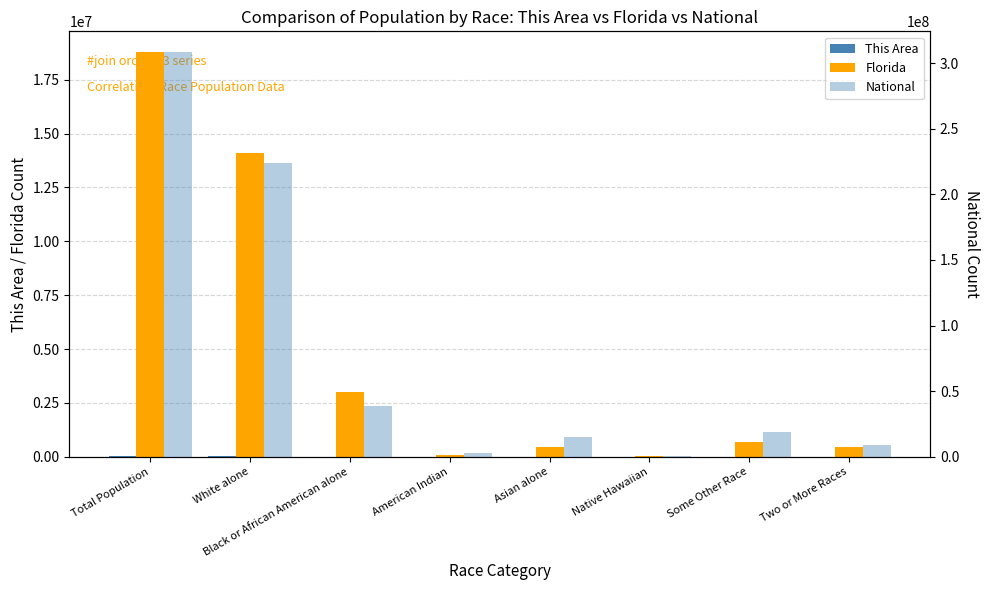

At which label does This Area first exceed 498?

Total Population